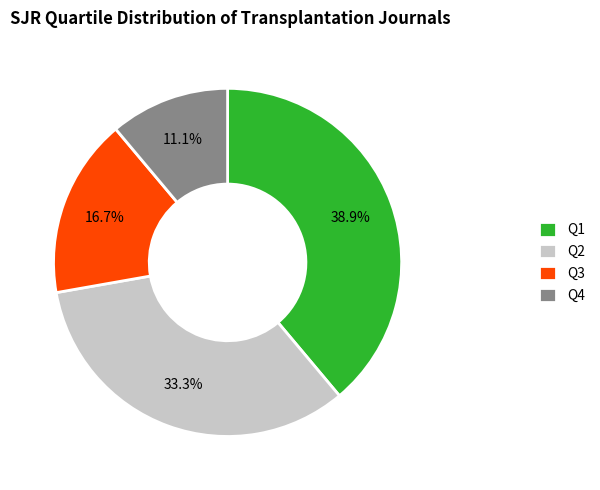

True or false: Q3 accounts for 17% of the total.

True